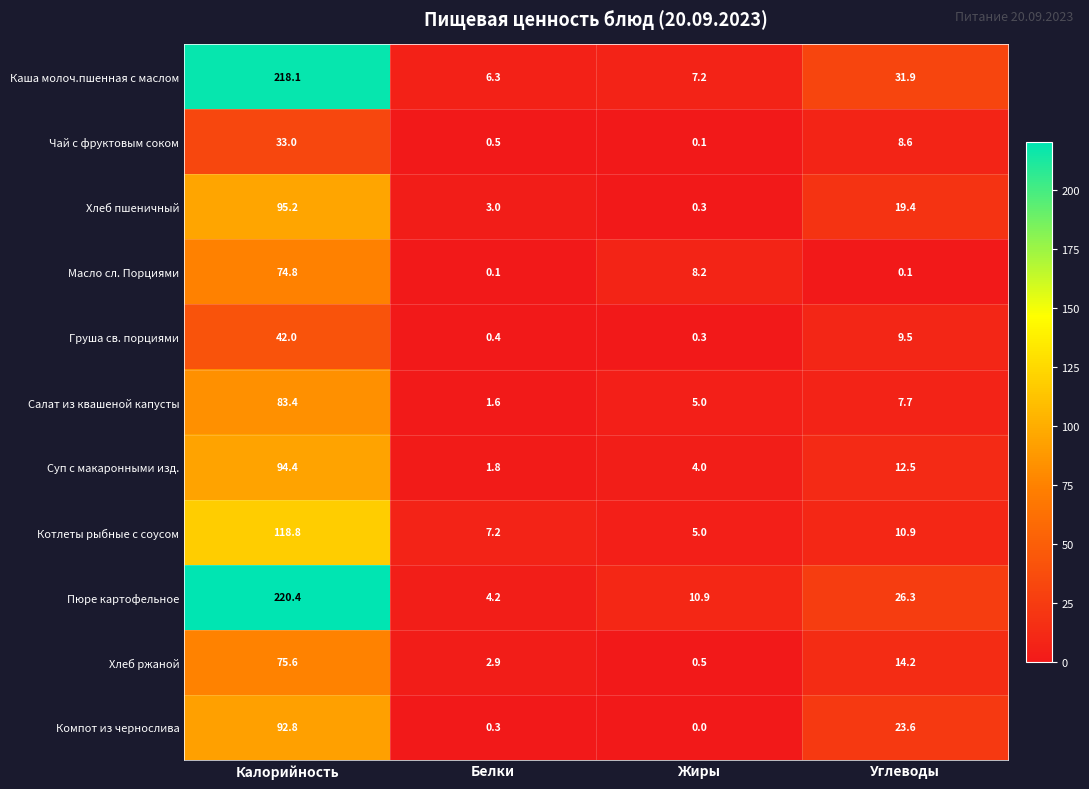

Which series has the largest total across all categories?

Каша молоч.пшенная с маслом